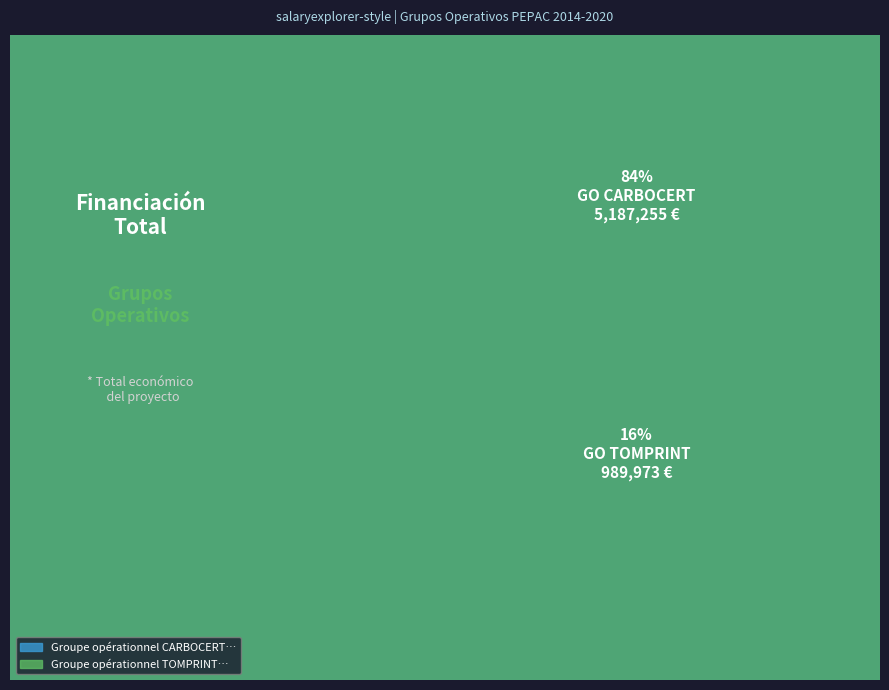

Which slice is the smallest?

Groupe opérationnel TOMPRINT